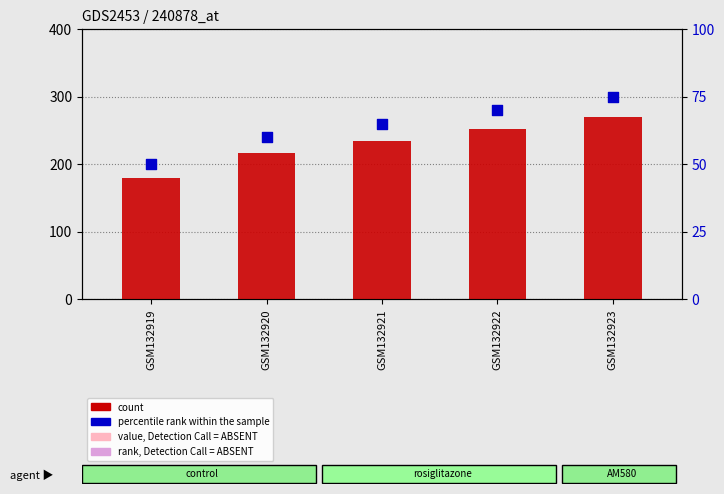

What are all the series names shown in the legend?

count, percentile rank within the sample